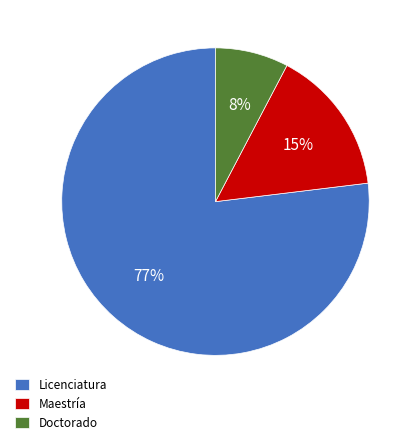

Which category has the biggest portion of the pie?

Licenciatura